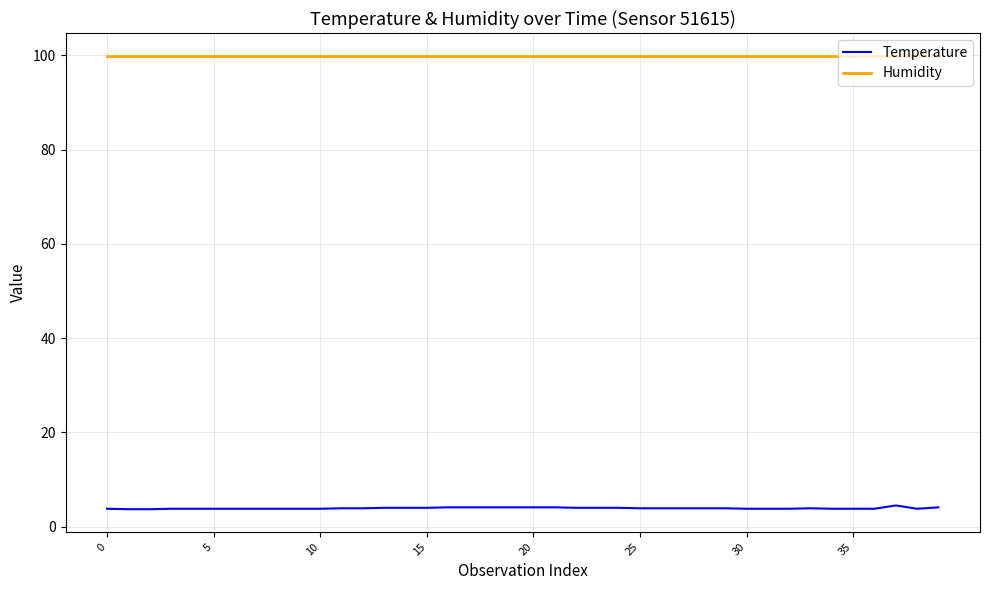

Which series has the widest spread of values?

Temperature